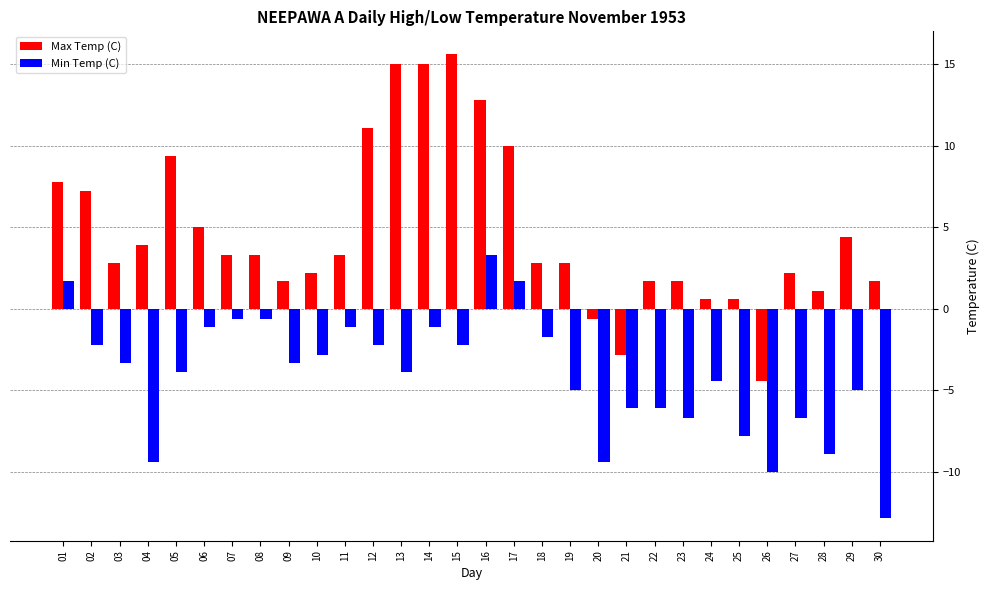

Which series changed the most between 06 and 25?

Min Temp (C)